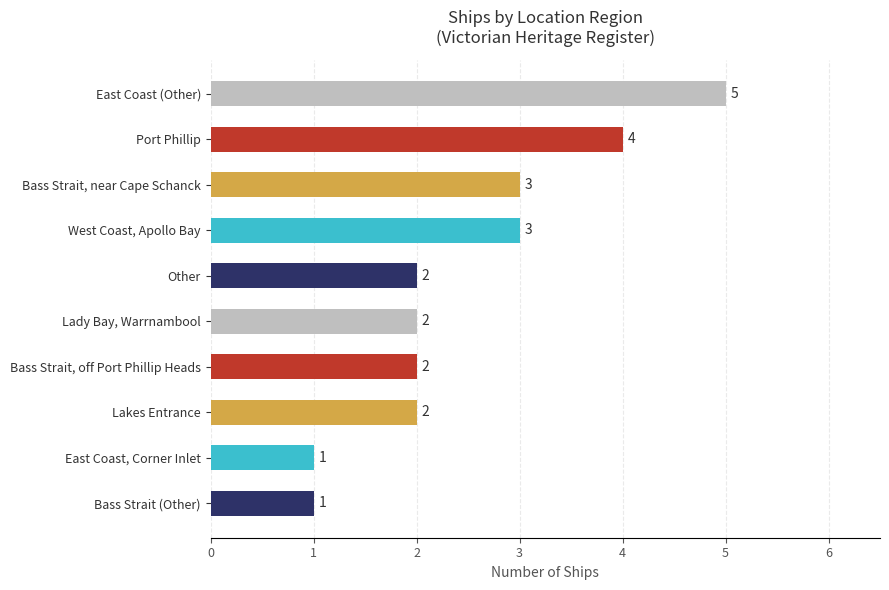

What is the greatest value displayed?

5